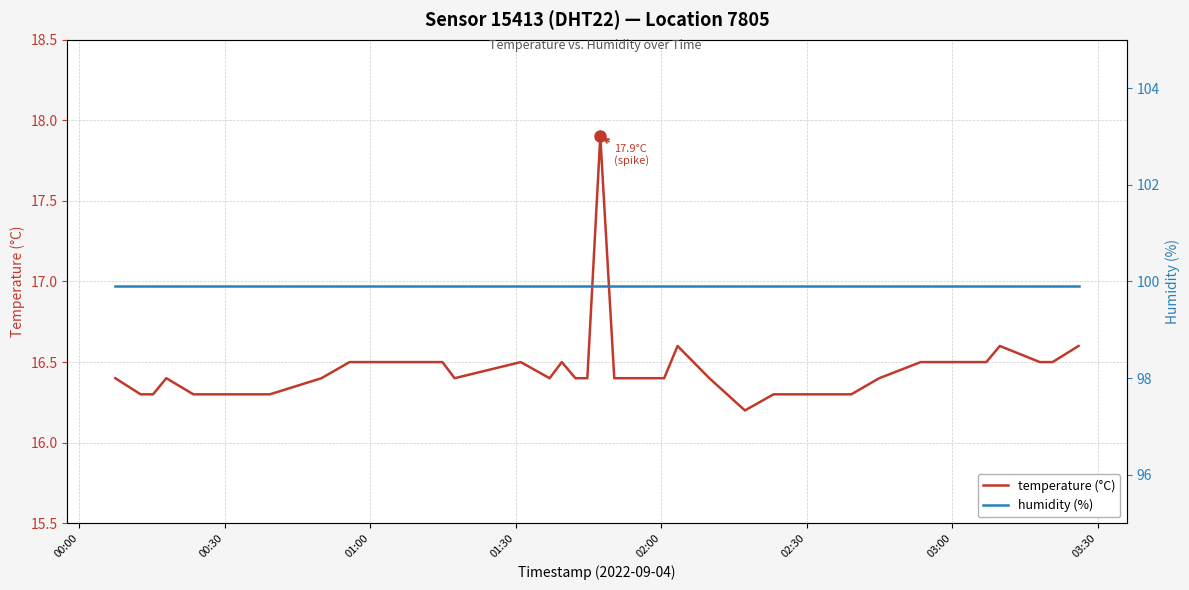

What is the lowest value of the temperature (°C) series?

16.2